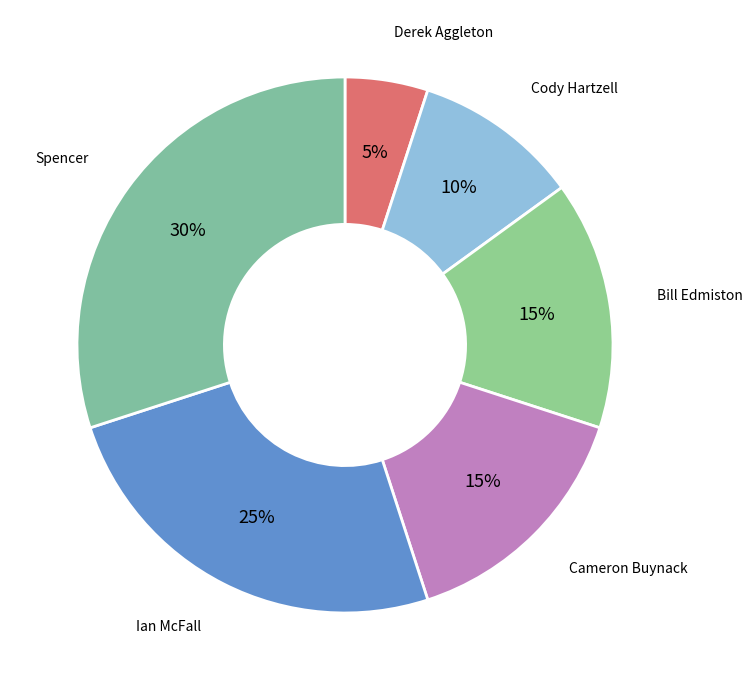

To the nearest percent, what is the average slice percentage?

17%